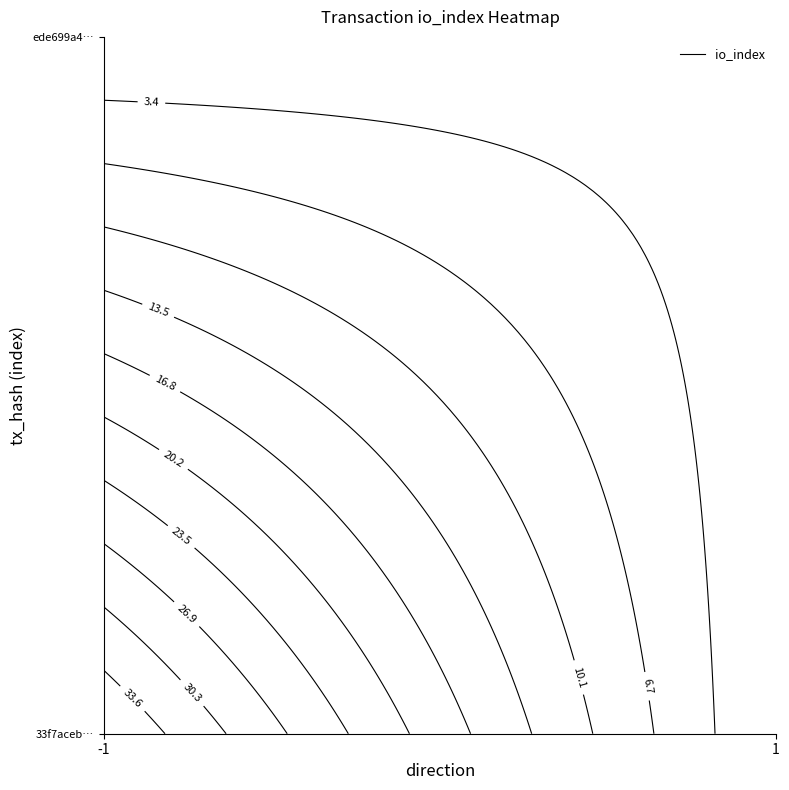

At how many categories does at least one series exceed 15?

1